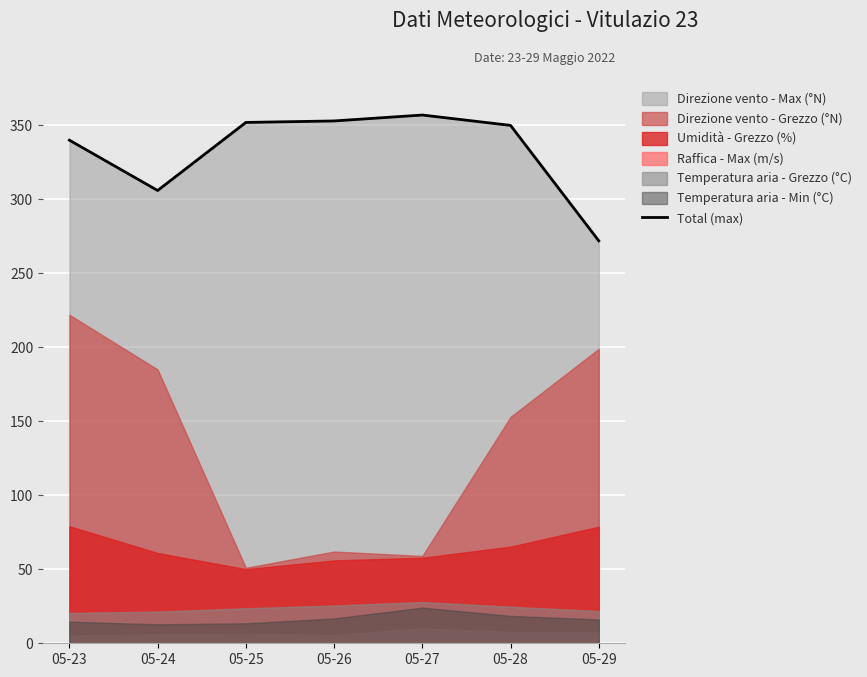

Between 05-29 and 05-28, which is larger?

05-28